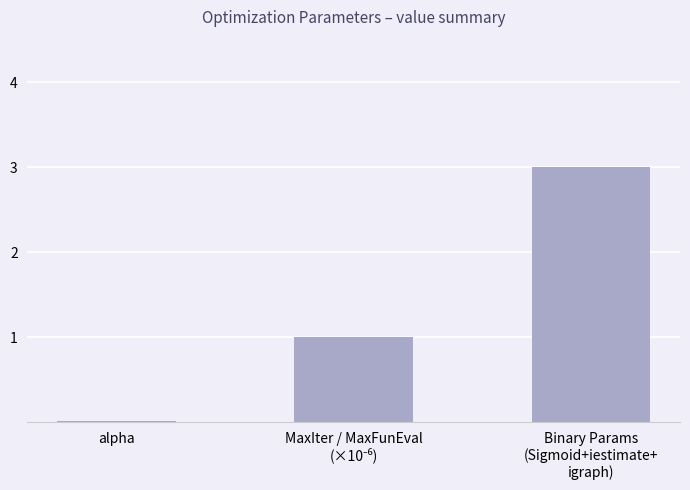

What is the sum of all values?

4.0